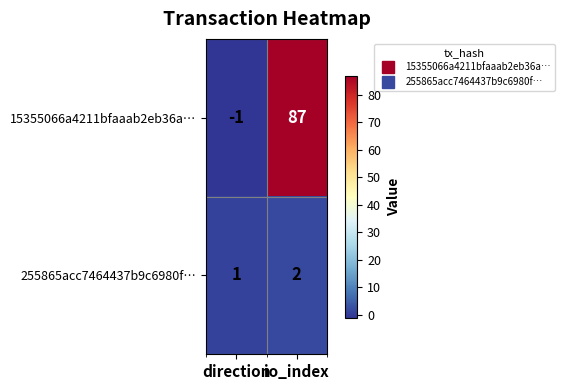

What is the sum of all 255865acc7464437b9c6980f… values?

3